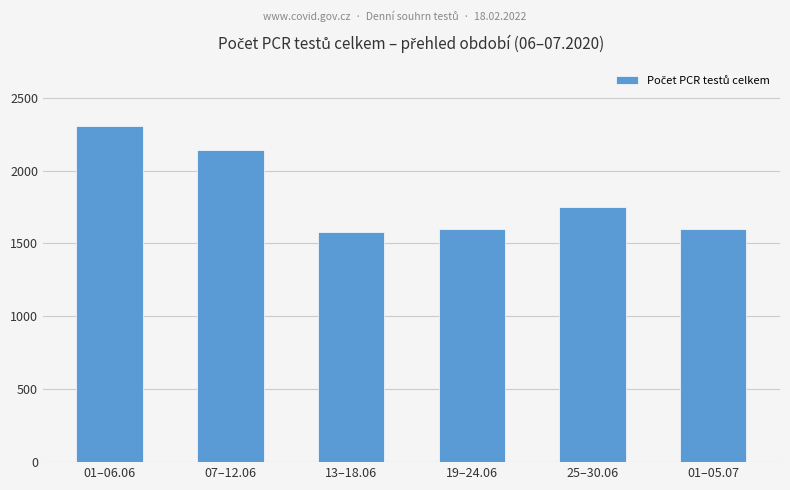

What is the greatest value displayed?

2303